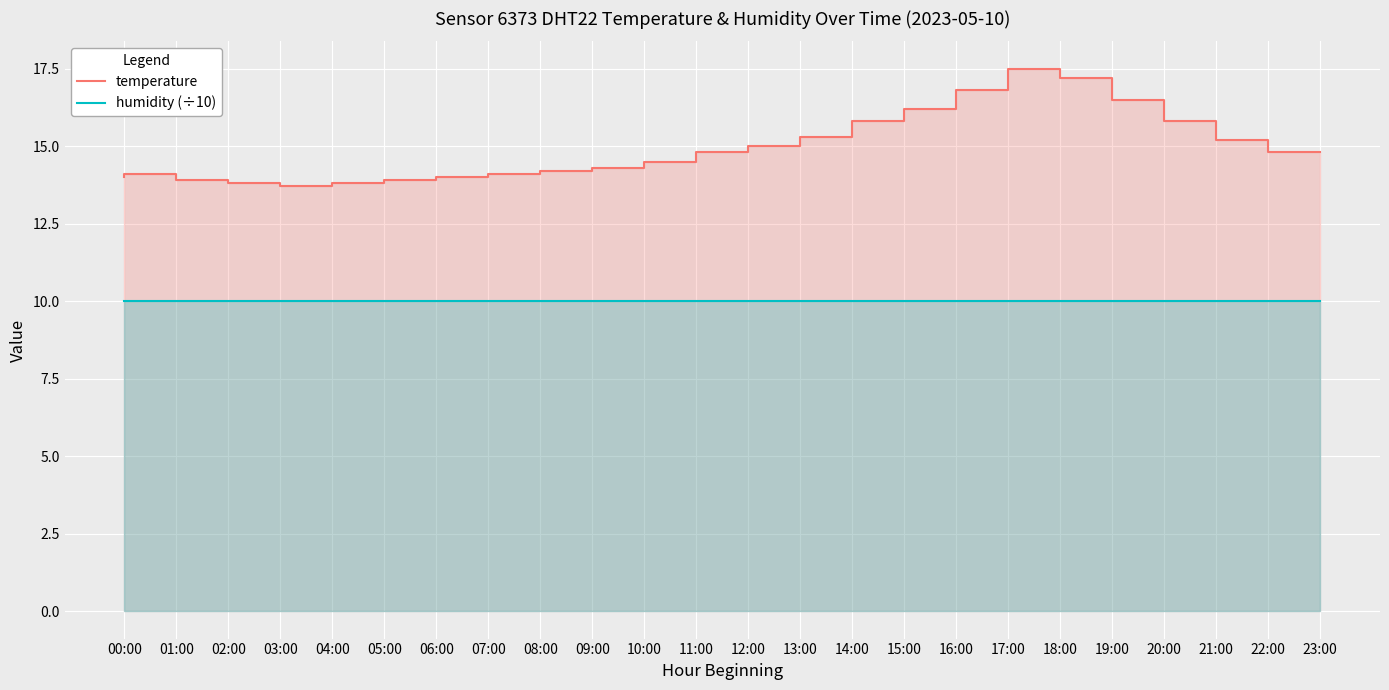

At which label is temperature closest to 15?

13:00